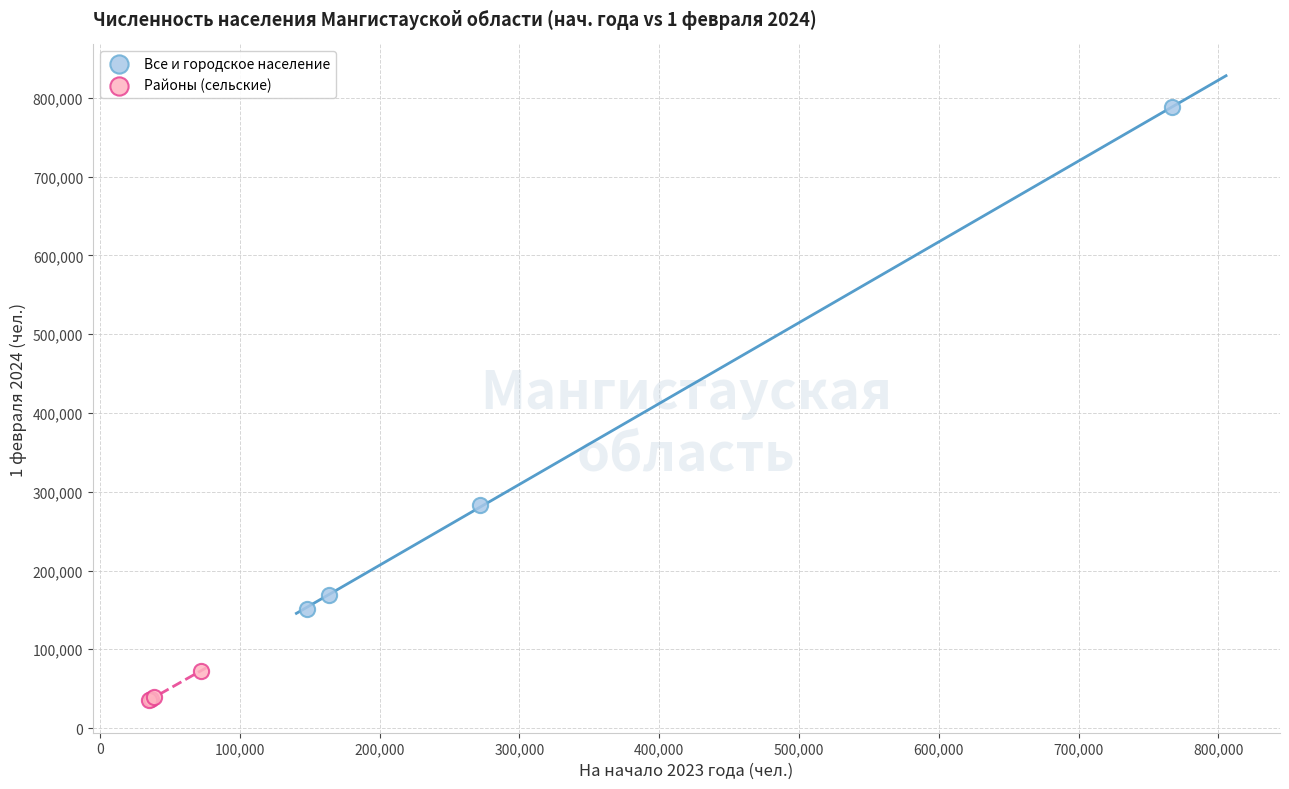

Which series has the widest spread of Y values?

Все и городское население